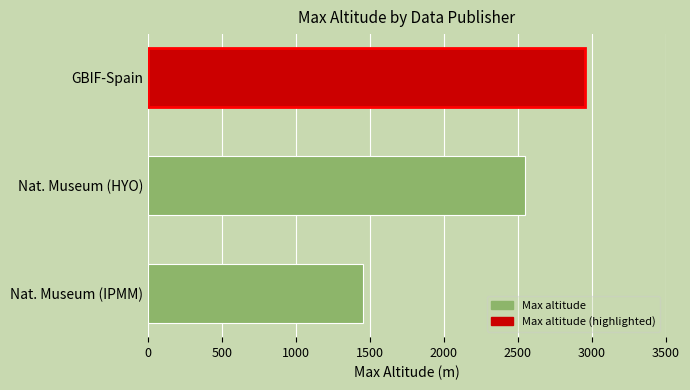

Reading top to bottom, what are all the values shown in this chart?

GBIF-Spain=2950	Nat. Museum (HYO)=2550	Nat. Museum (IPMM)=1450